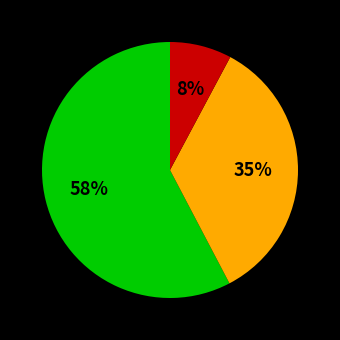

Count the number of slices in the pie.

3